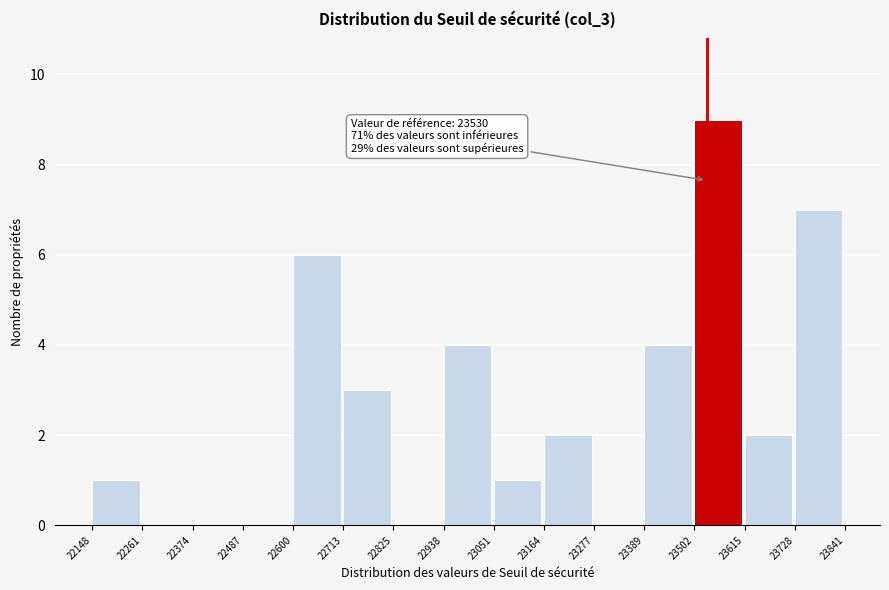

Over which range of the x-axis is the bar tallest?

23502 to 23615